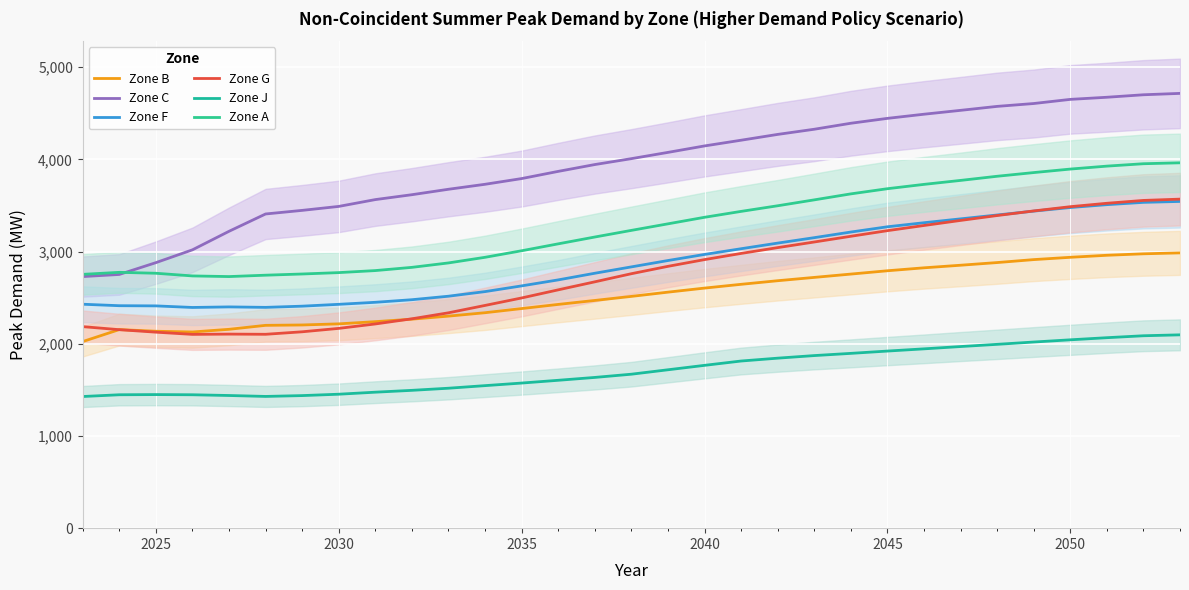

Is the value of Zone B at 14 greater than the value of Zone C at 8?

No